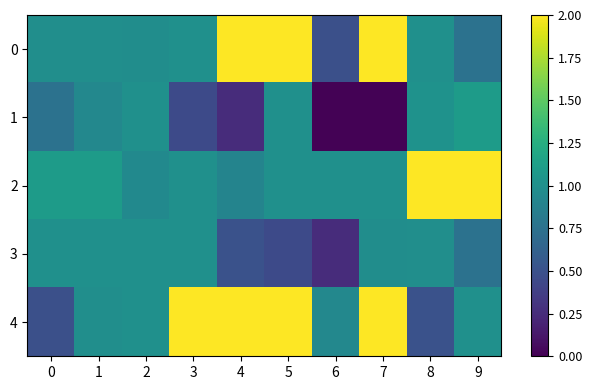

At 4, list the series in order from largest to smallest.

0, 4, 2, 3, 1